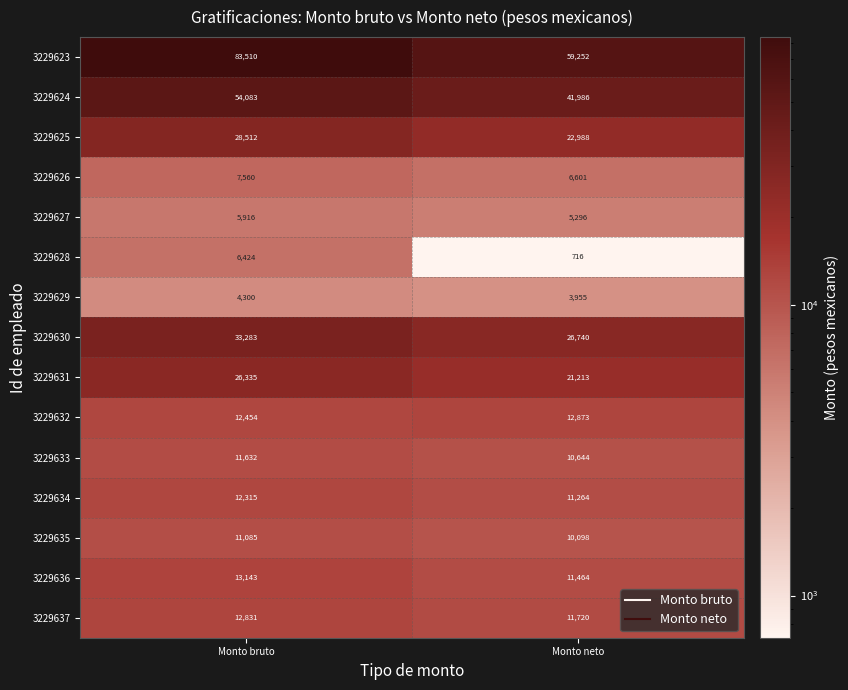

Reading left to right, transcribe all the data shown in this chart.

3229623: Monto bruto=83510	Monto neto=59252
3229624: Monto bruto=54083	Monto neto=41986
3229625: Monto bruto=28512	Monto neto=22988
3229626: Monto bruto=7560	Monto neto=6601
3229627: Monto bruto=5916	Monto neto=5296
3229628: Monto bruto=6424	Monto neto=716
3229629: Monto bruto=4300	Monto neto=3955
3229630: Monto bruto=33283	Monto neto=26740
3229631: Monto bruto=26335	Monto neto=21213
3229632: Monto bruto=12454	Monto neto=12873
3229633: Monto bruto=11632	Monto neto=10644
3229634: Monto bruto=12315	Monto neto=11264
3229635: Monto bruto=11085	Monto neto=10098
3229636: Monto bruto=13143	Monto neto=11464
3229637: Monto bruto=12831	Monto neto=11720